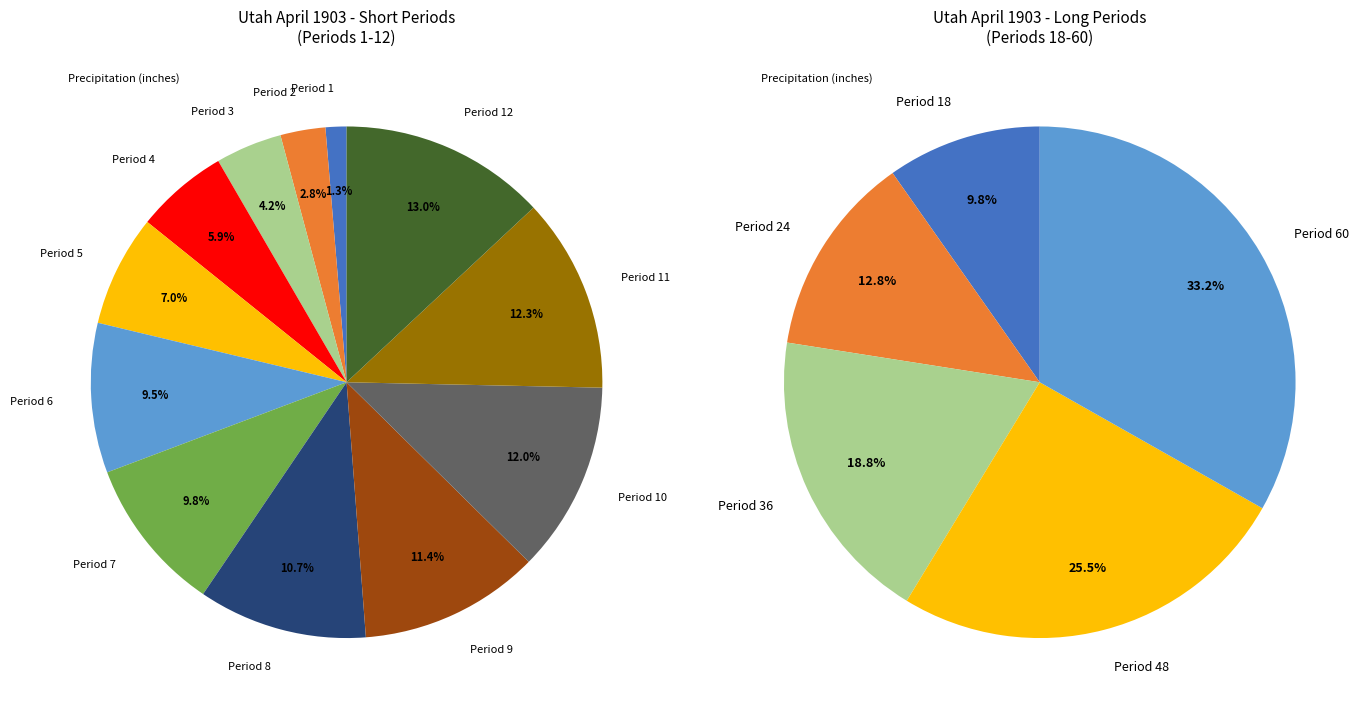

To the nearest percent, what is the difference between the Period 1 and Period 2 slice percentages?

2%